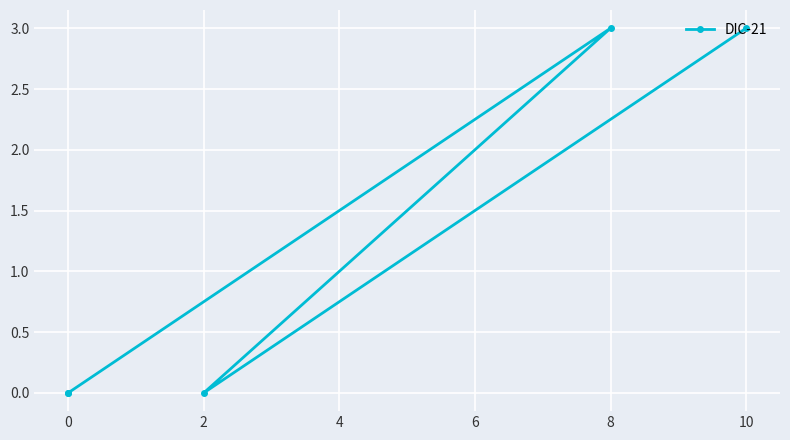

The chart shows a value of -2 at 2. True or false?

False